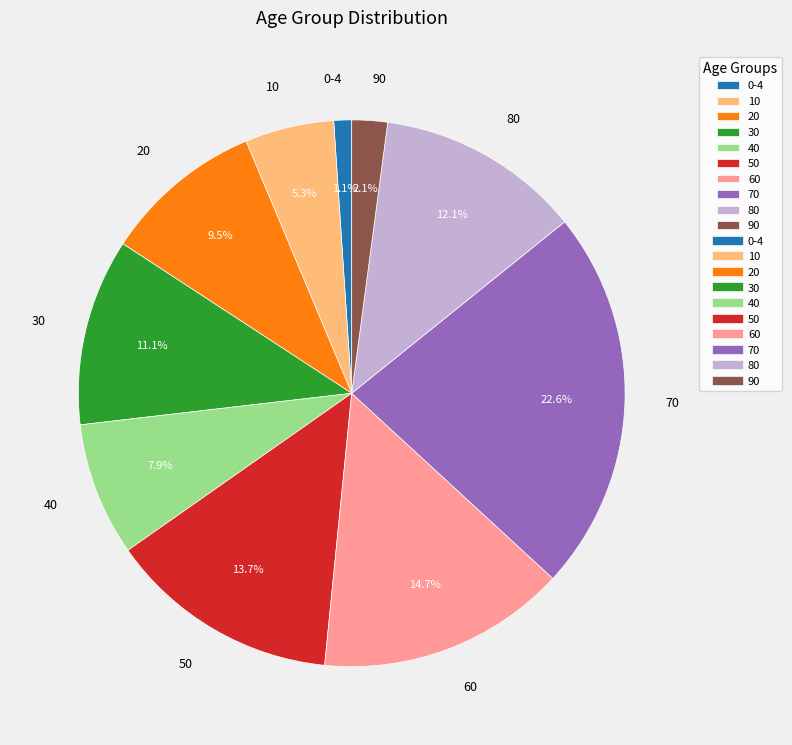

What is the ratio of the value at 40 to the value at 20?

0.8